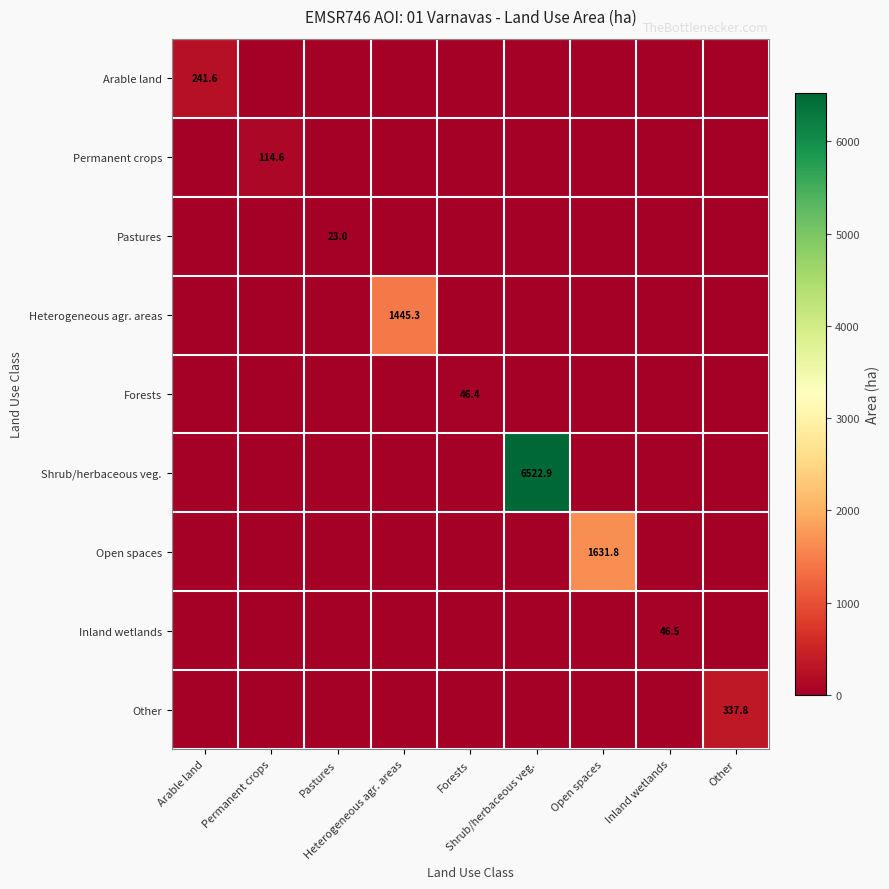

Is it true that Inland wetlands equals 0.0 at Forests?

True